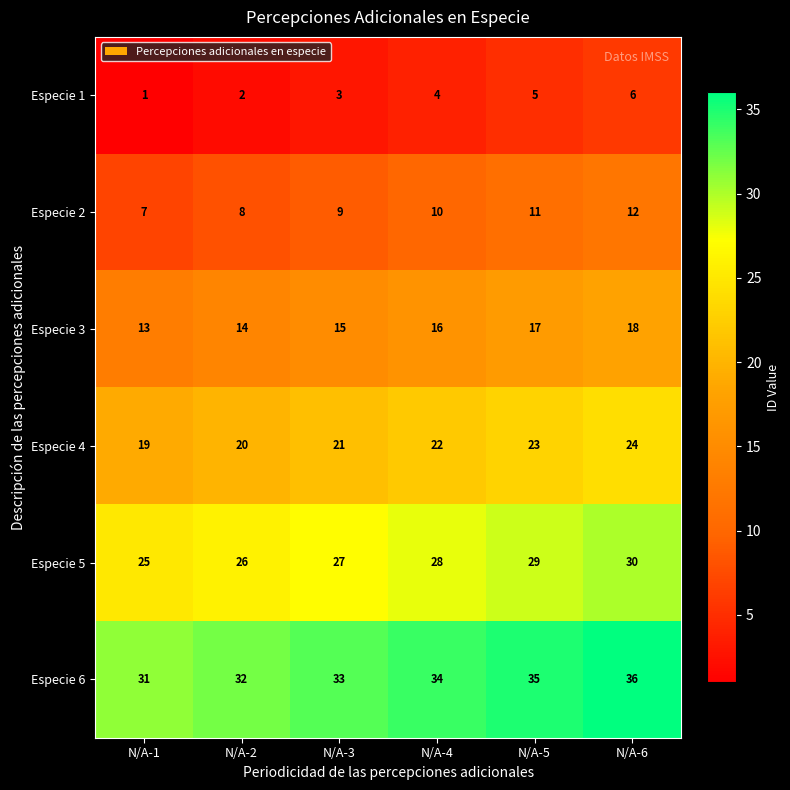

Where is Especie 2 nearest to the value 9?

N/A-3